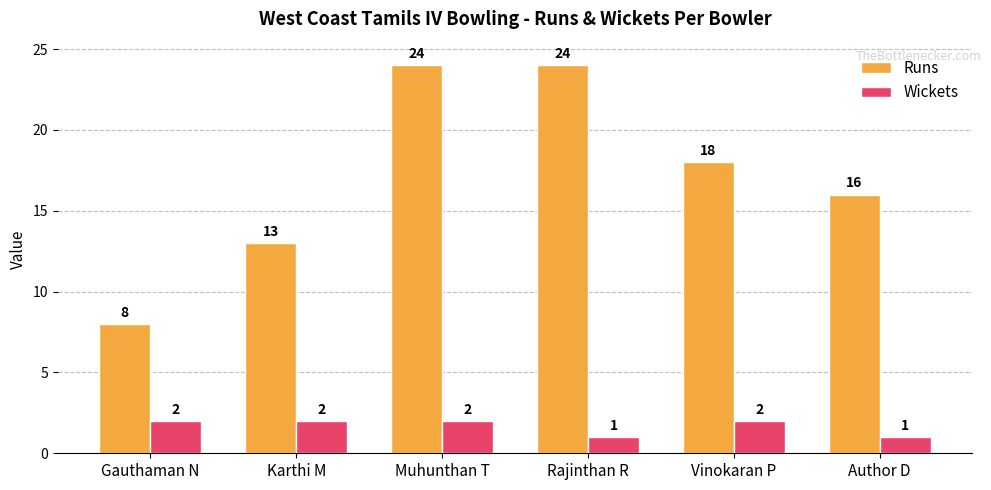

Is it true that Wickets equals 1 at Vinokaran P?

False